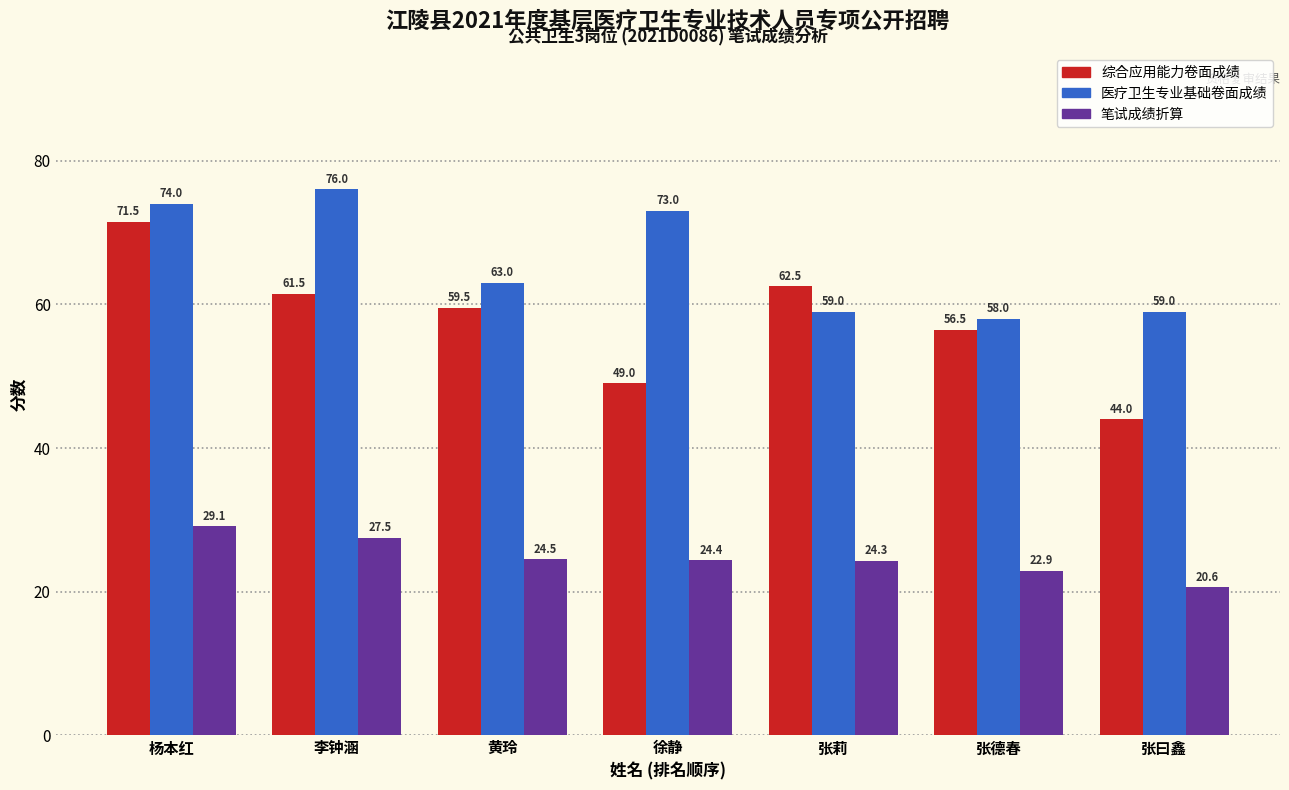

What is the label of the 7th bar from the left?

张曰鑫